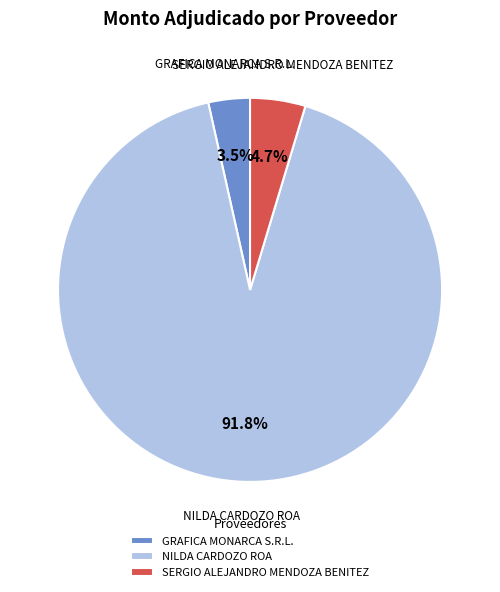

What is the majority slice?

NILDA CARDOZO ROA